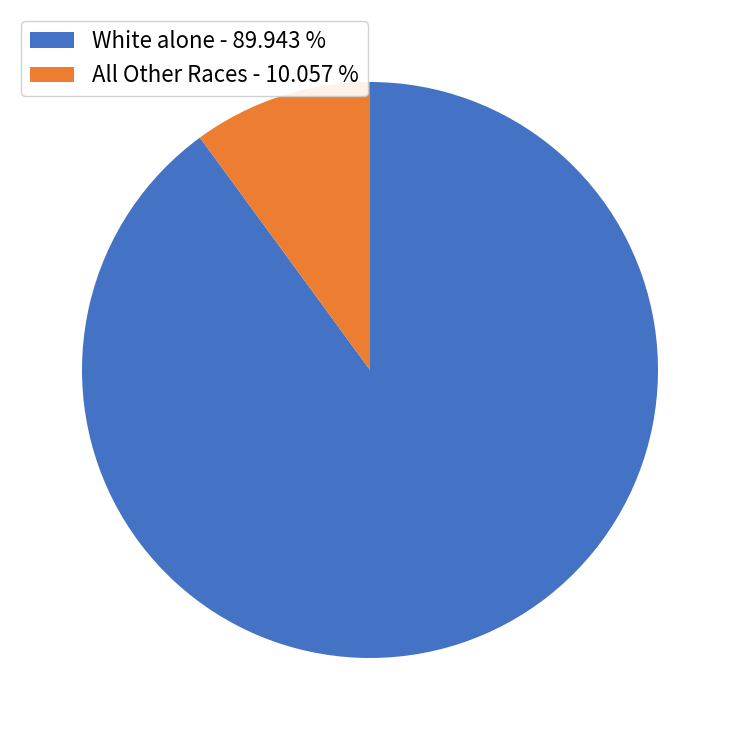

How many segments does this pie chart have?

2